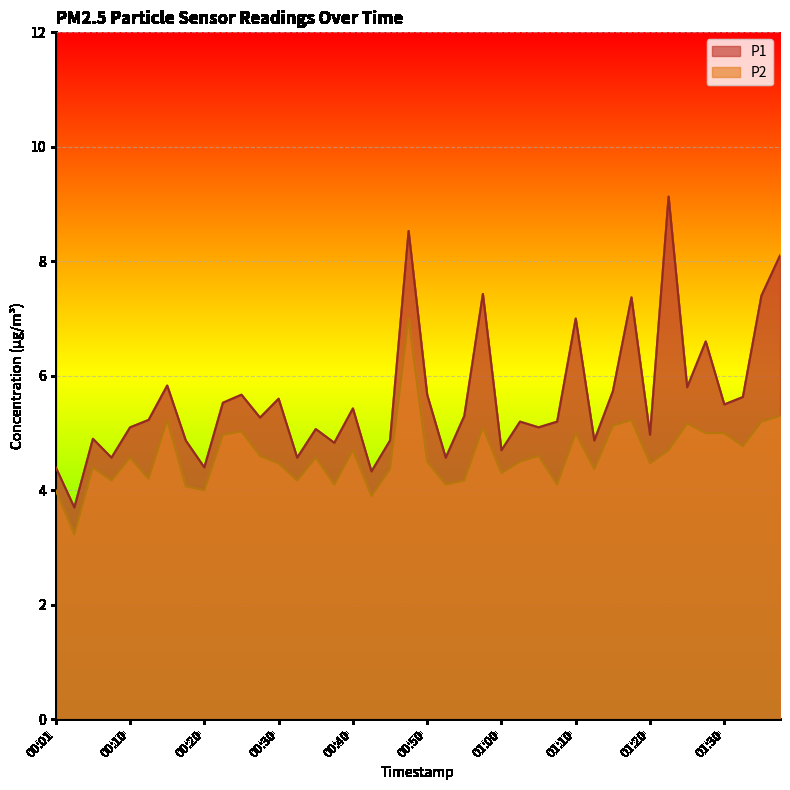

What position from the right is 01:30?

4